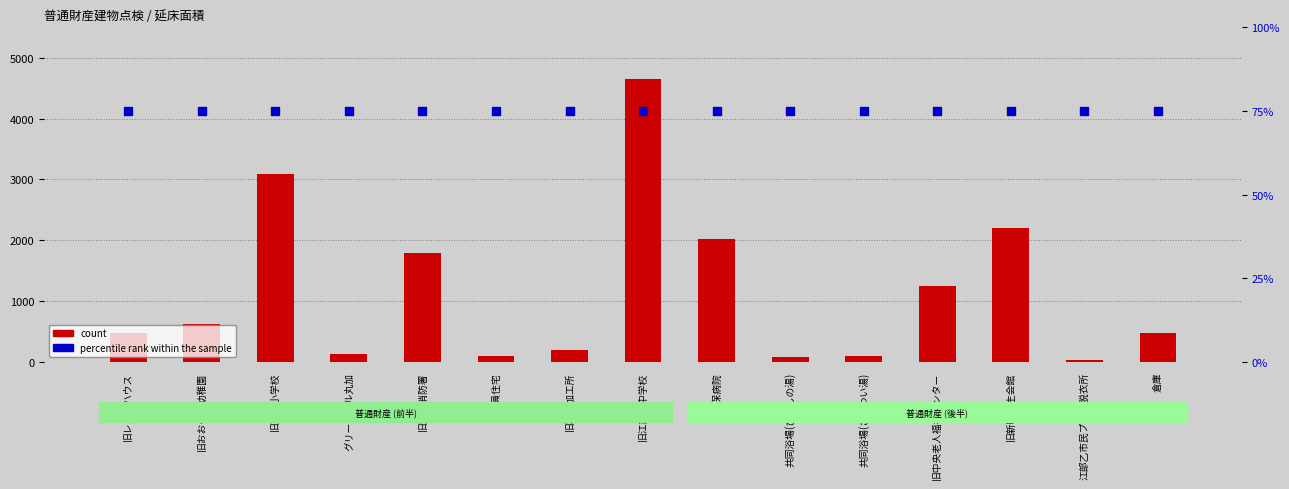

Is the value of percentile rank within the sample at 旧レストハウス greater than the value of count at 旧レストハウス?

No